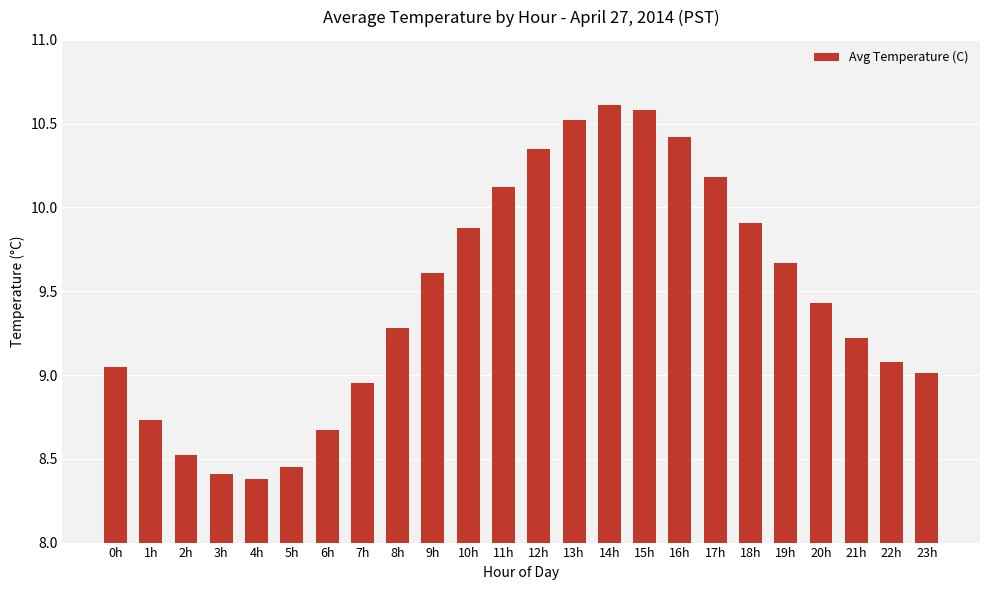

What is the sum of the values at 1h and 11h?

18.9